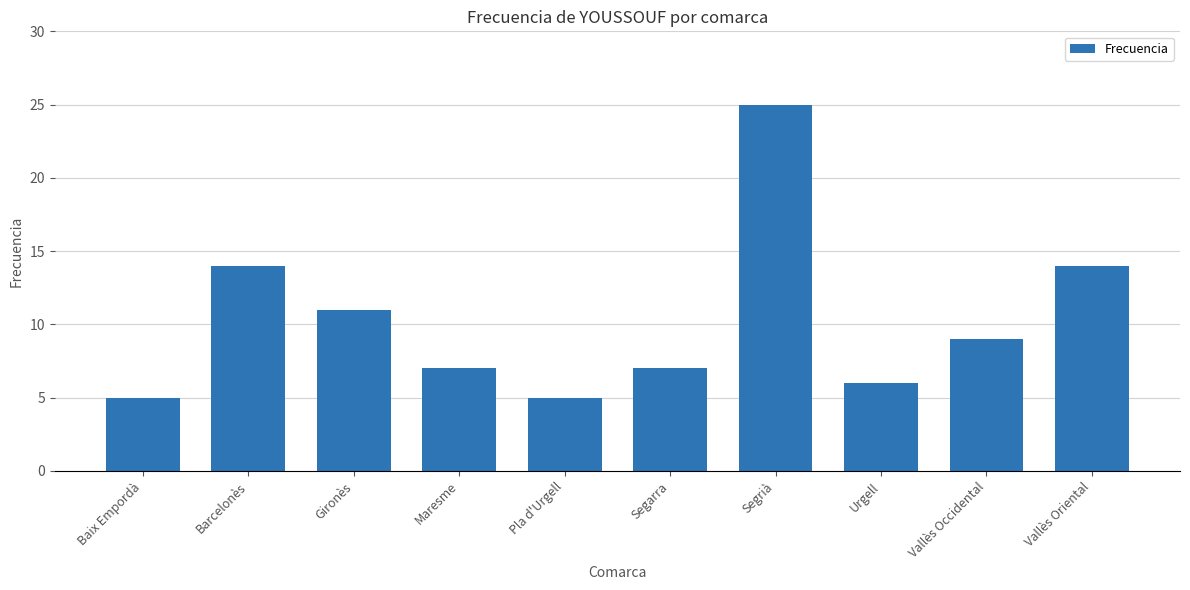

True or false: the data shows 21 at Vallès Oriental.

False